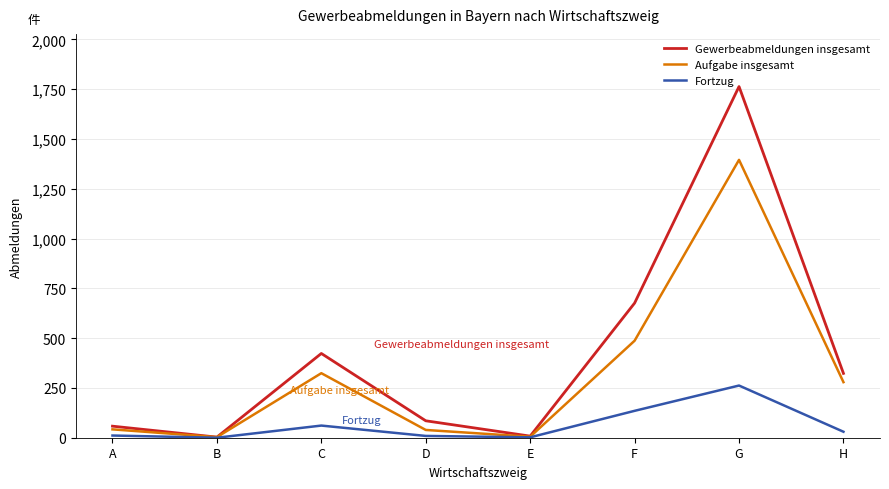

At which label is Aufgabe insgesamt closest to 699?

F